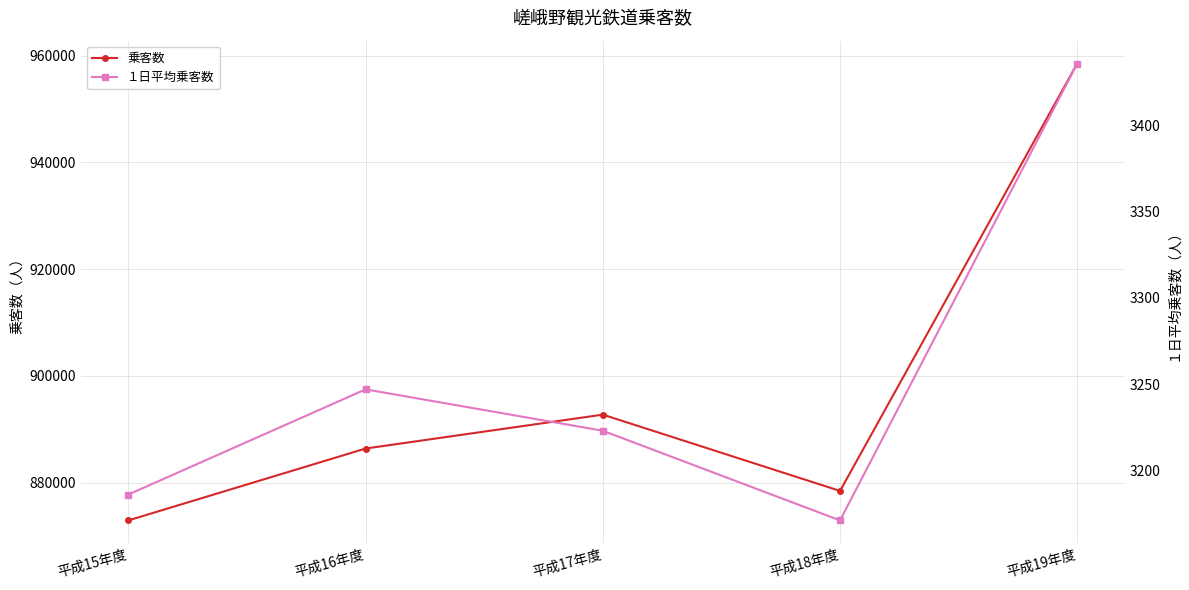

True or false: 乗客数 and １日平均乗客数 cross at least once.

False